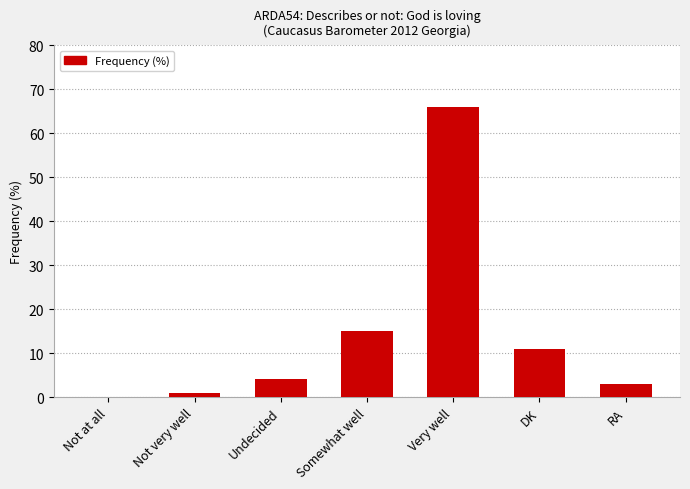

Which category has the highest value across all series?

Very well